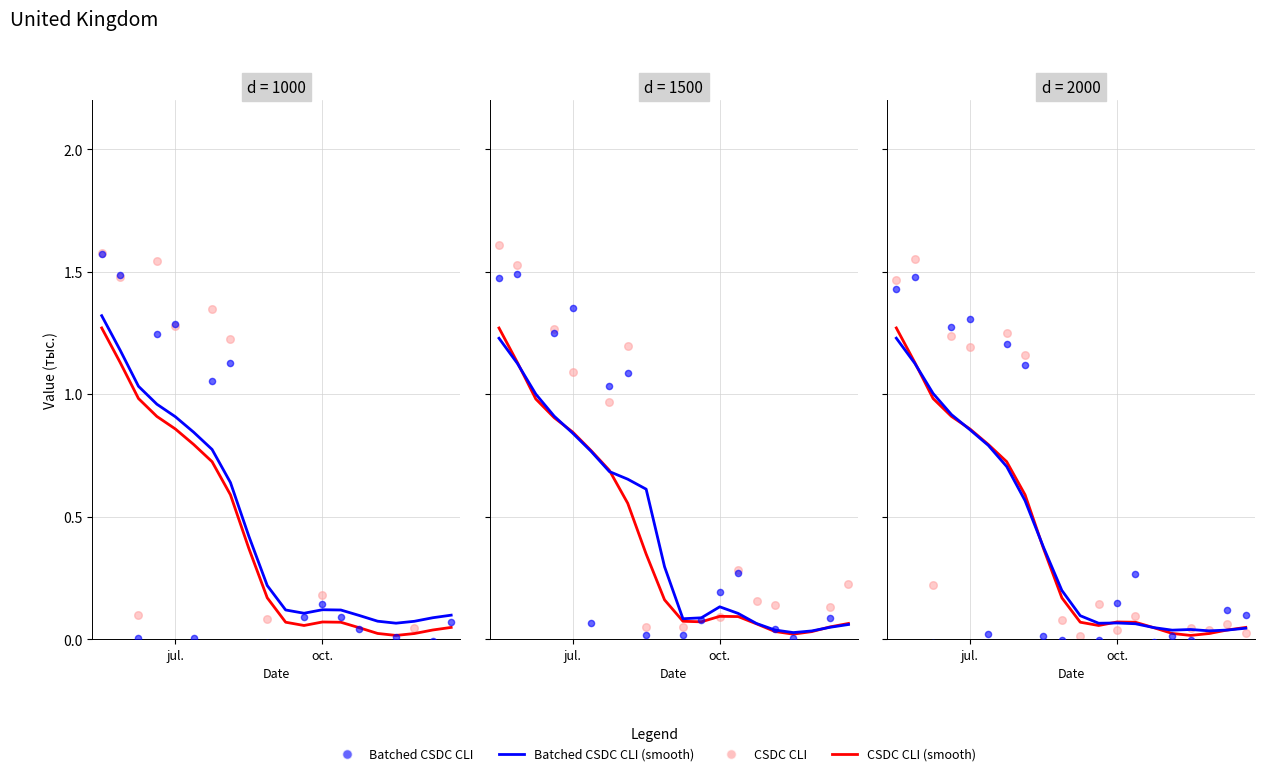

Which series has the largest total across all categories?

Batched CSDC CLI